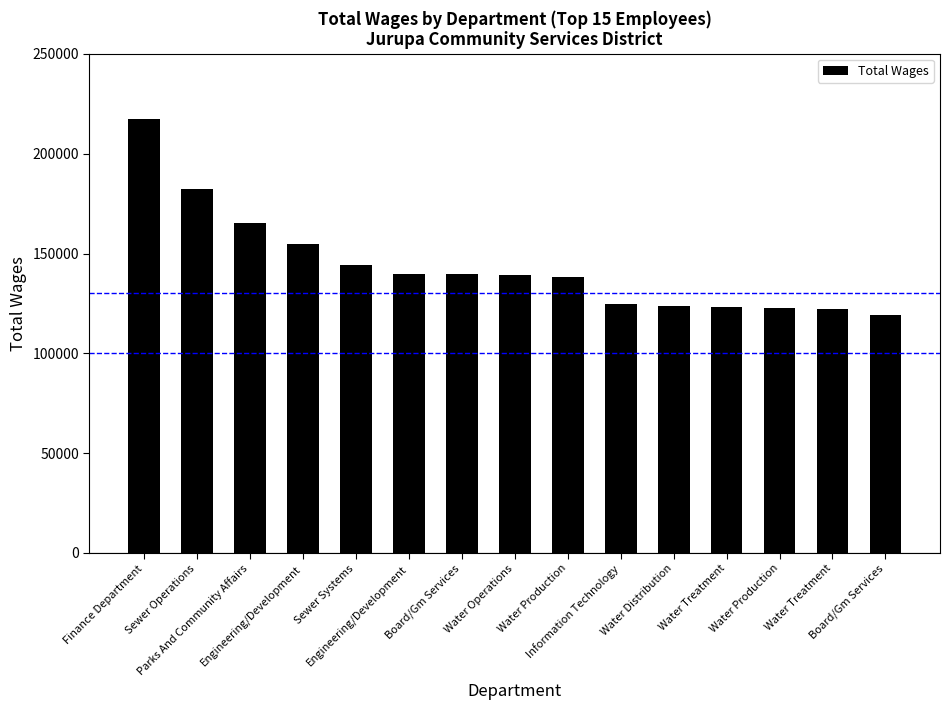

Does the chart contain any negative values?

No